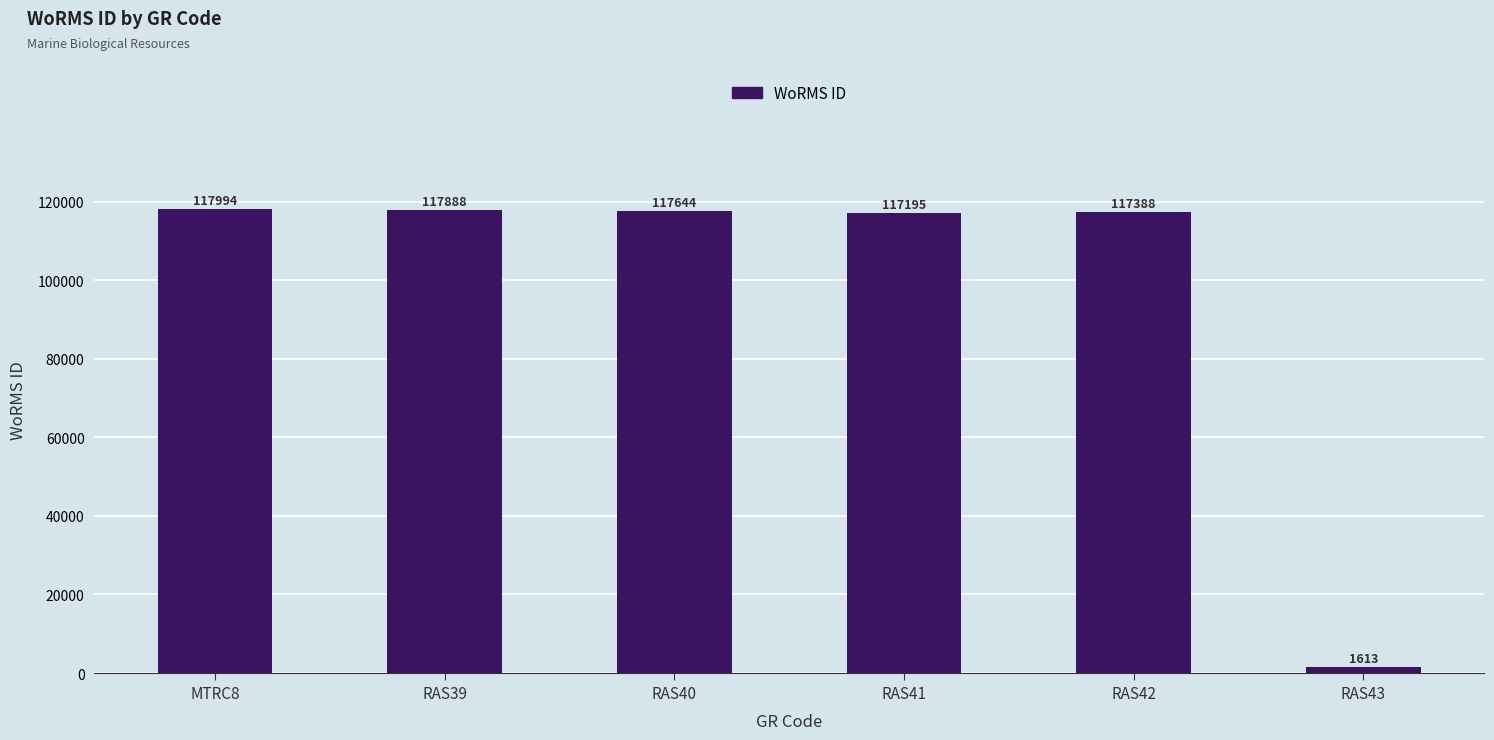

Reading left to right, transcribe all the data shown in this chart.

MTRC8=117994	RAS39=117888	RAS40=117644	RAS41=117195	RAS42=117388	RAS43=1613